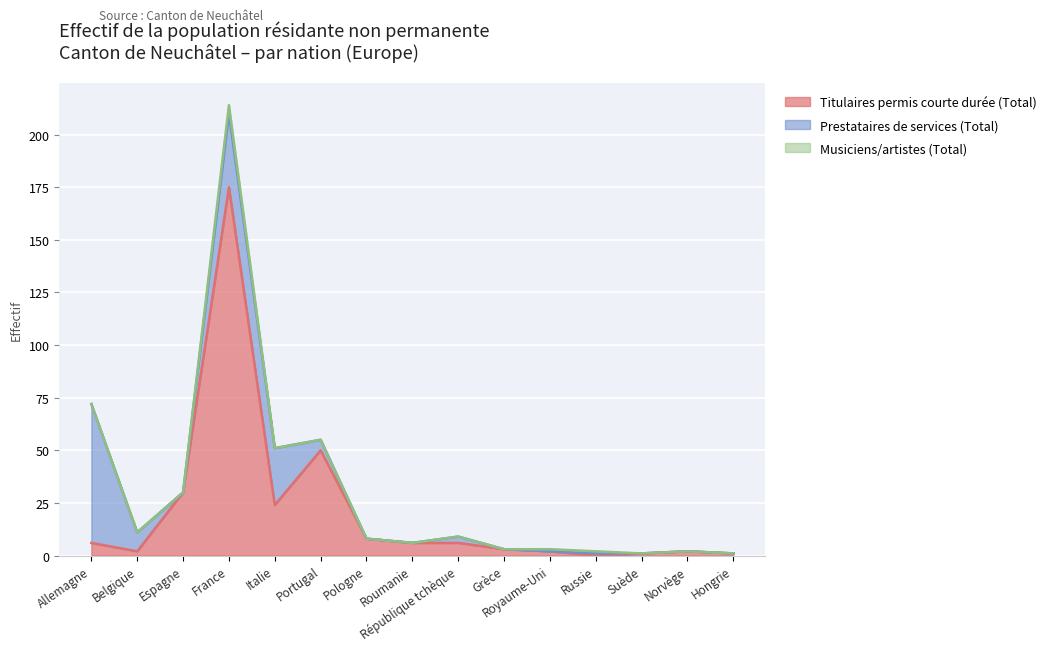

Is the value of Titulaires permis courte durée (Total) at Suède greater than the value of Musiciens/artistes (Total) at Royaume-Uni?

No